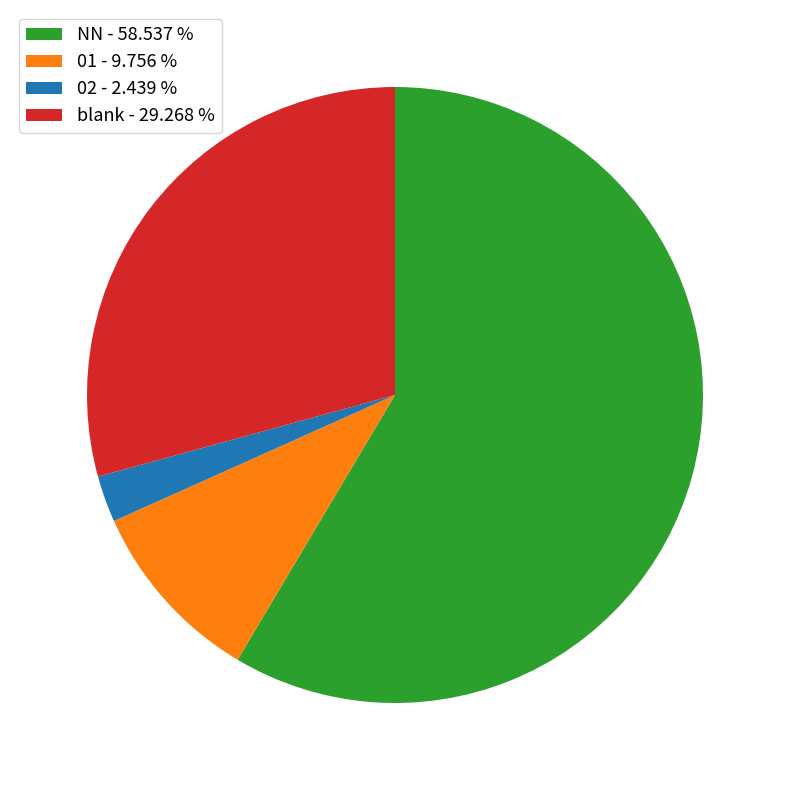

Which has a higher value, 02 - 2.439 % or 01 - 9.756 %?

01 - 9.756 %